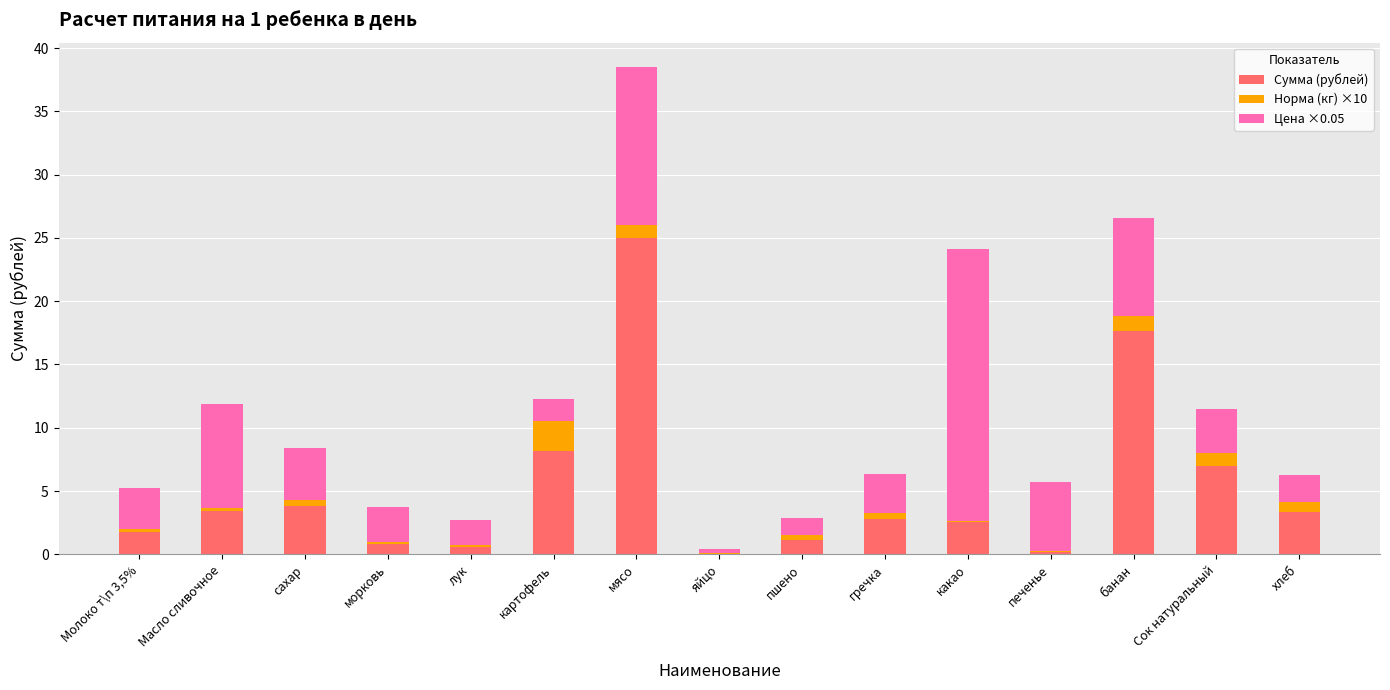

At which category is the sum across all series the highest?

мясо